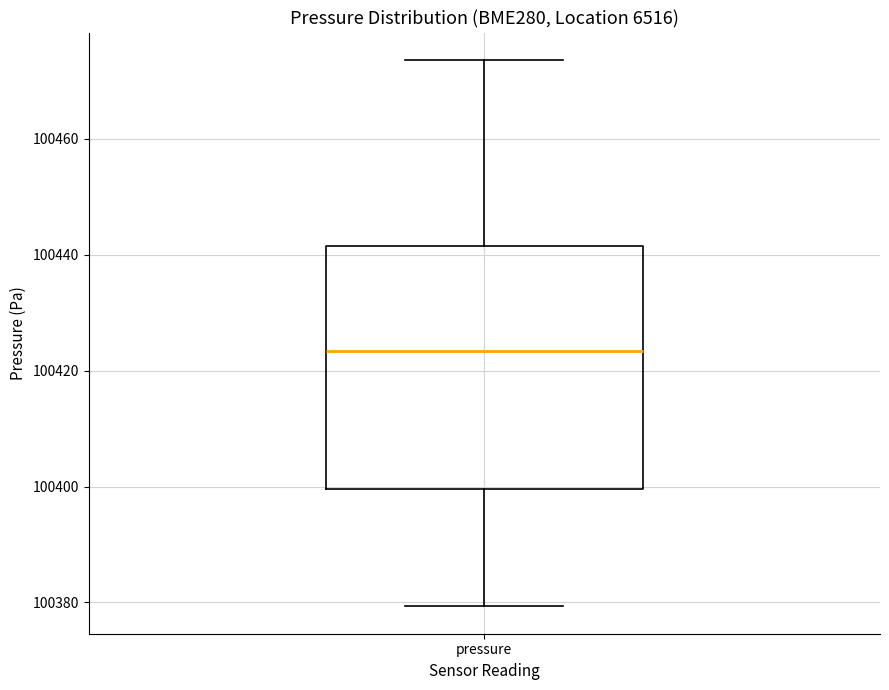

Where does the lower whisker of the box for pressure end on the y-axis? The values are not printed on the chart, so give them approximately, as read against the axis.

100380